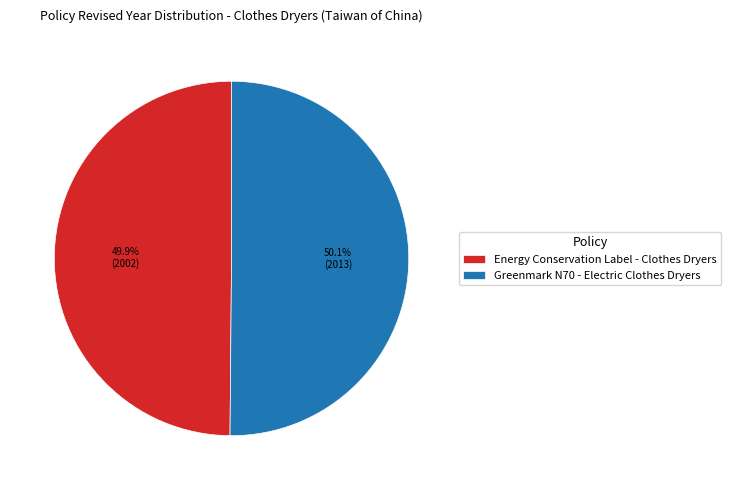

To the nearest percent, what portion does Greenmark N70 - Electric Clothes Dryers represent?

50%